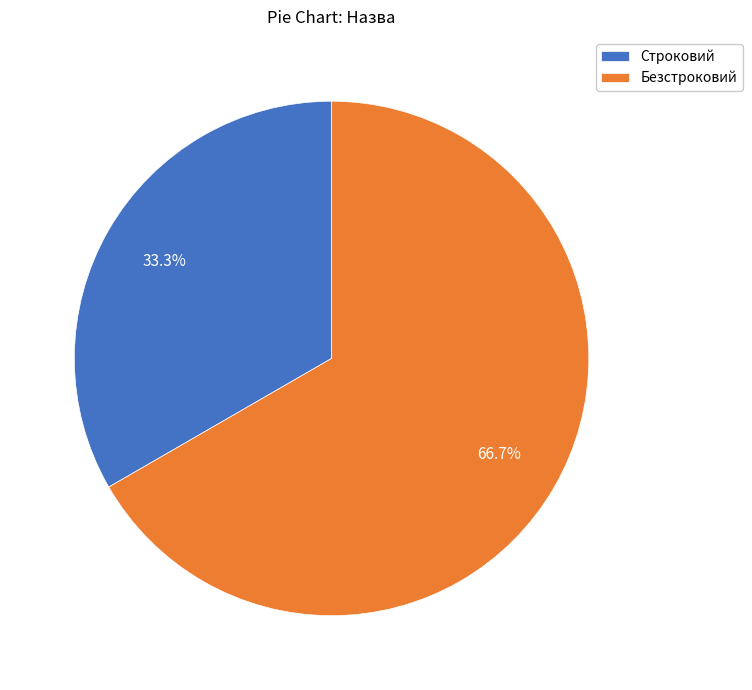

To the nearest percent, what percentage of the pie is Строковий?

33%